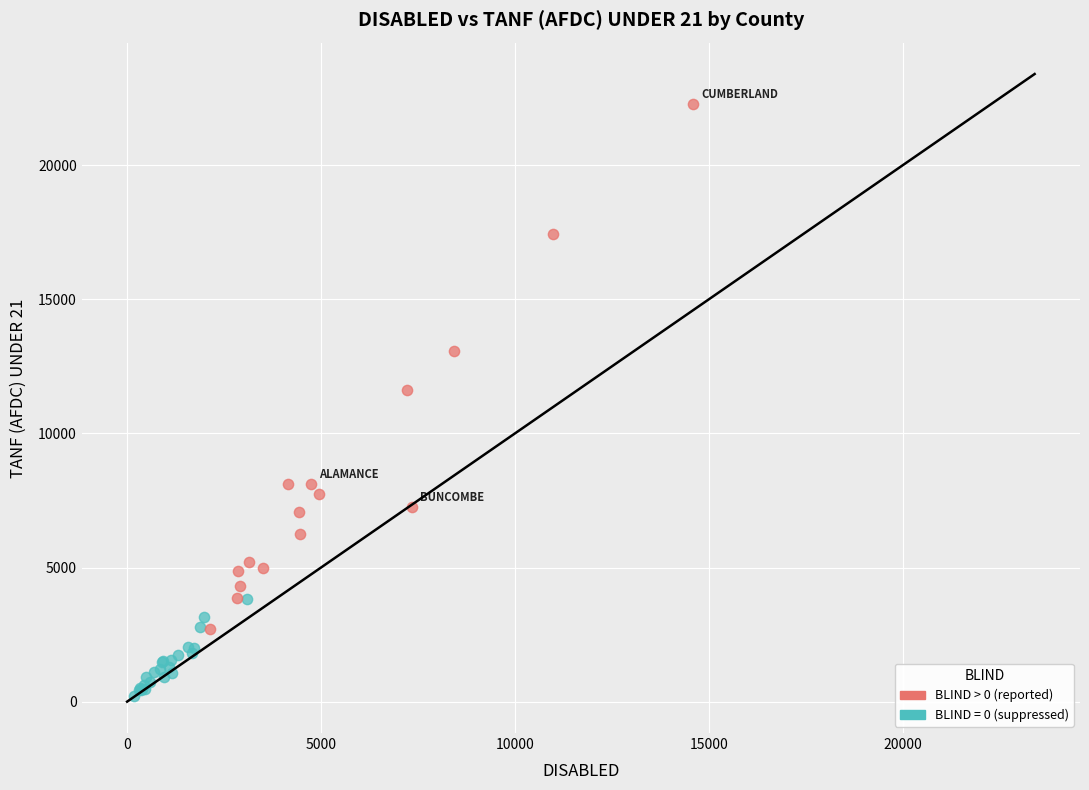

Which series has the largest Y range (max minus min)?

BLIND > 0 (reported)